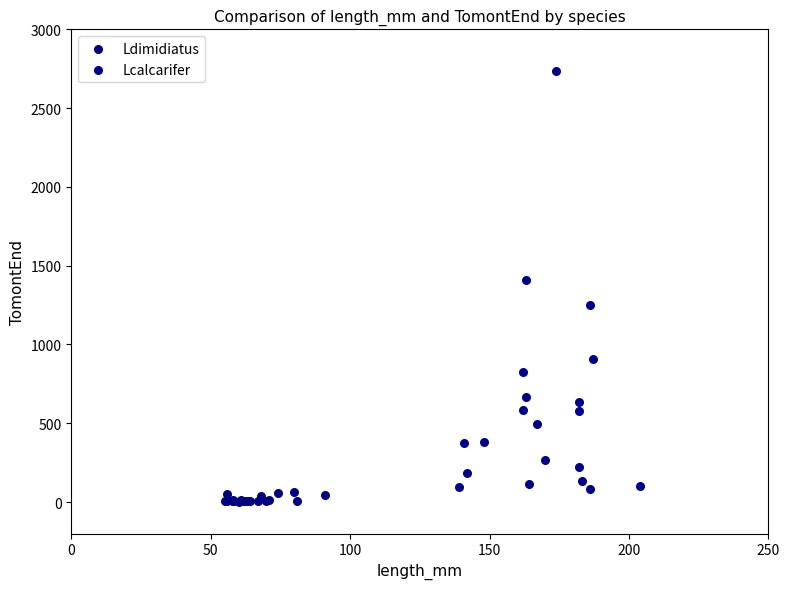

Which series contains the highest Y value?

Lcalcarifer